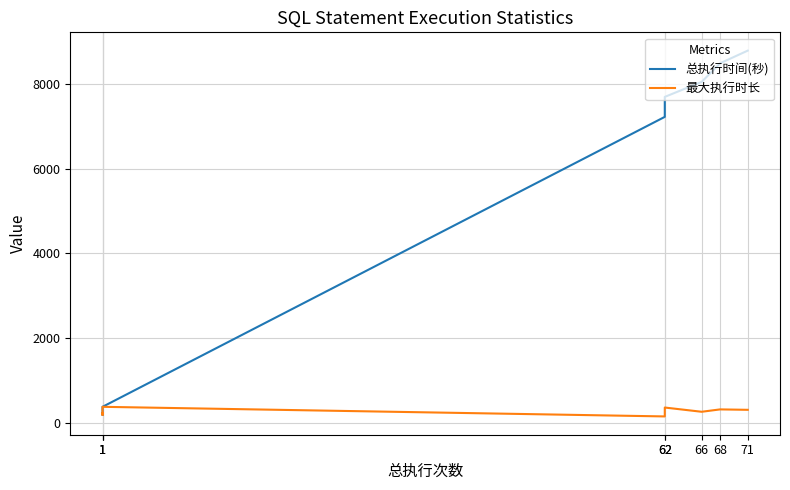

True or false: 最大执行时长 and 总执行时间(秒) cross at least once.

False